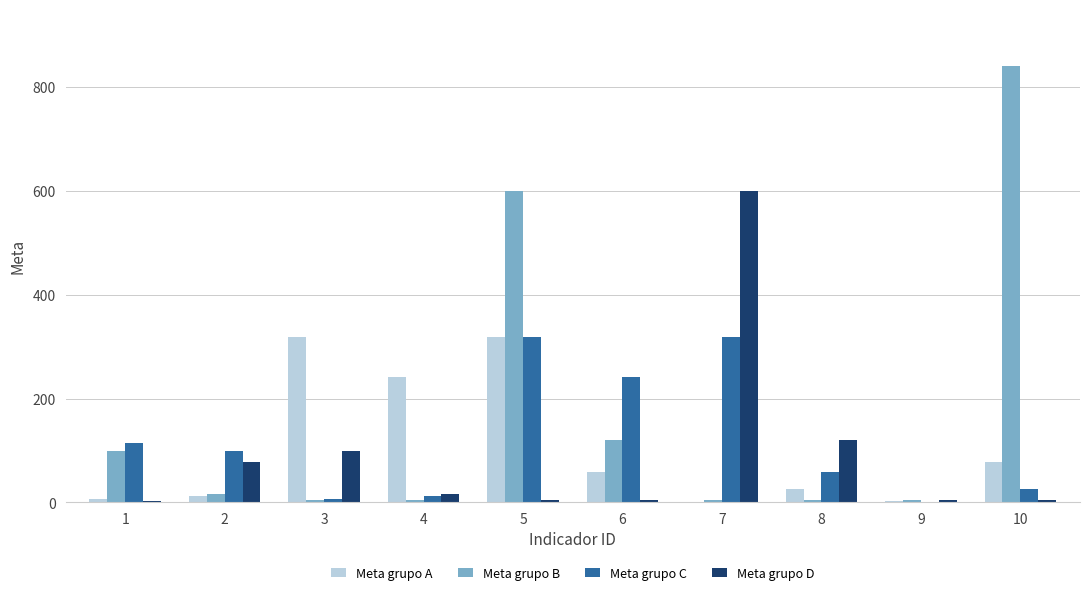

What is the maximum value shown in the chart?

840